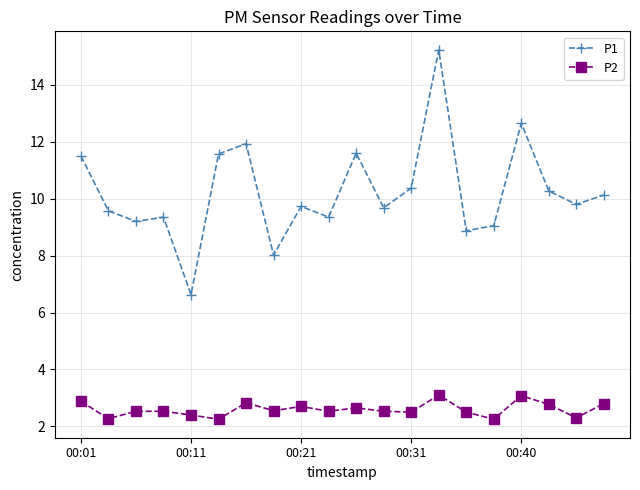

At how many categories does at least one series exceed 12?

2